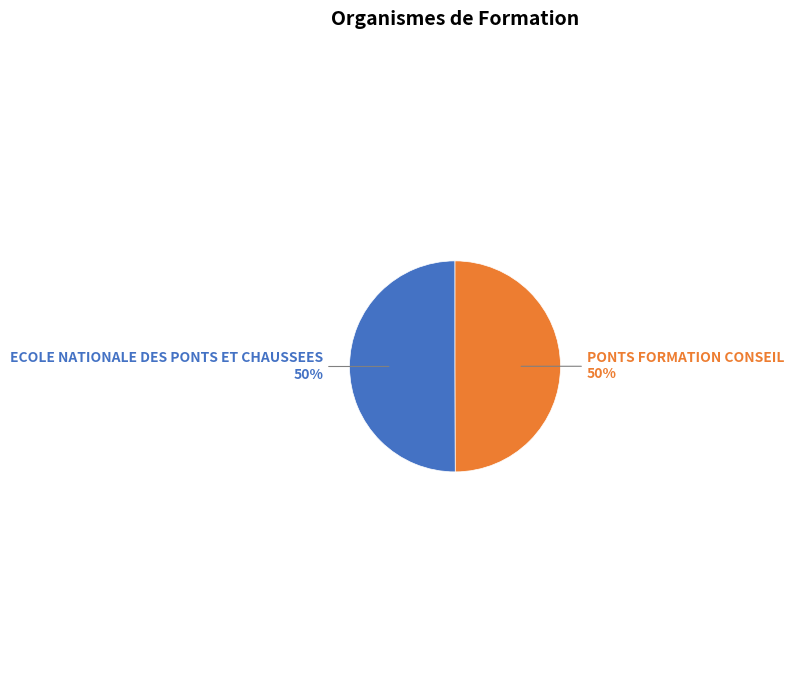

To the nearest percent, what is the average slice percentage?

50%